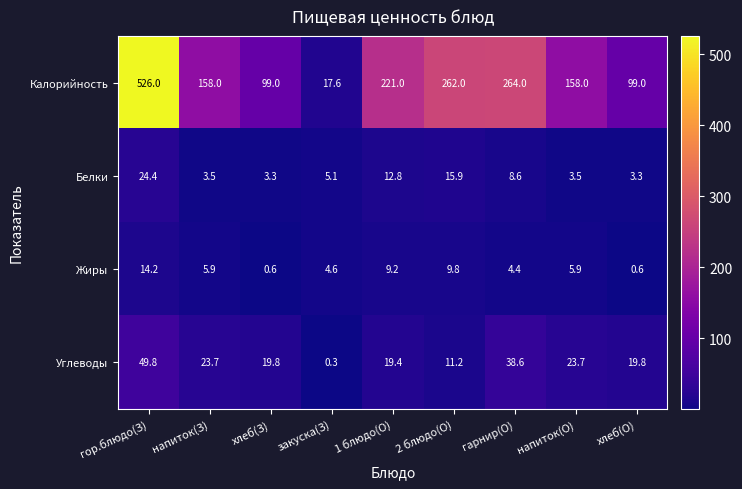

True or false: Жиры has a value of 9.8 at 2 блюдо(О).

True